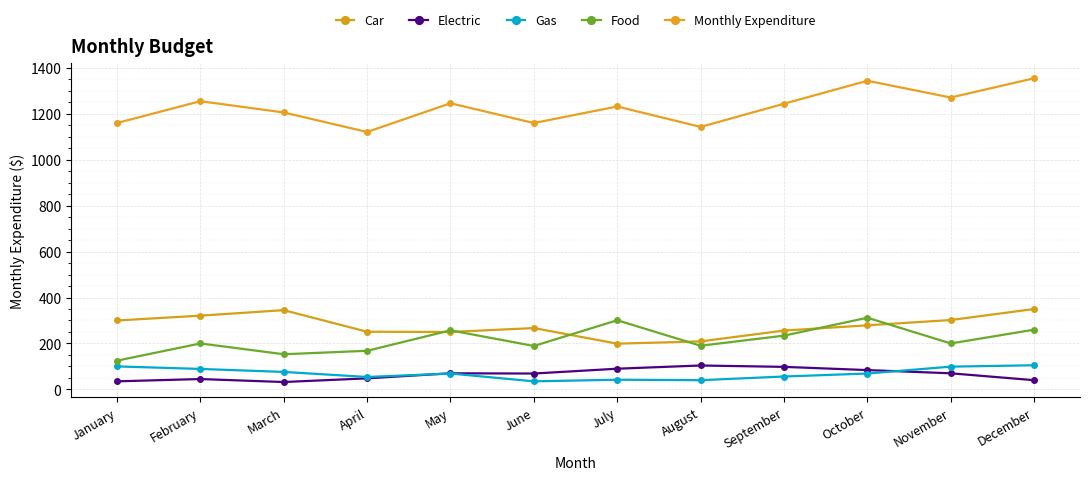

What is the sum of all Food values?

2589